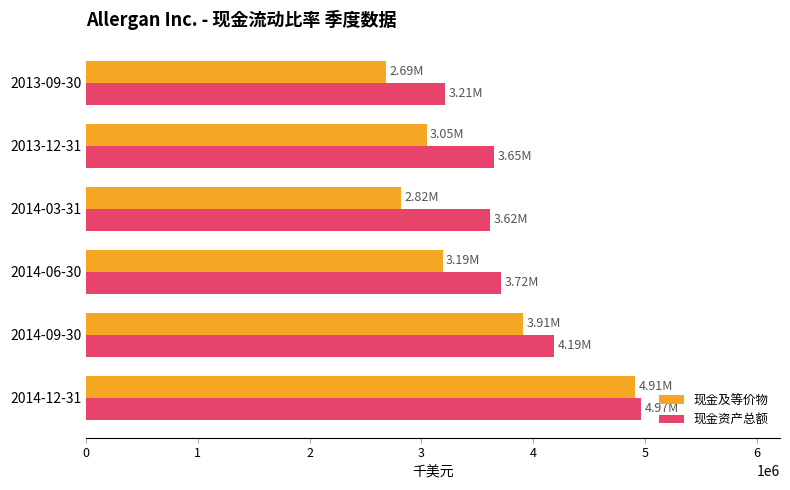

What is the average value of the 现金资产总额 series?

3890767